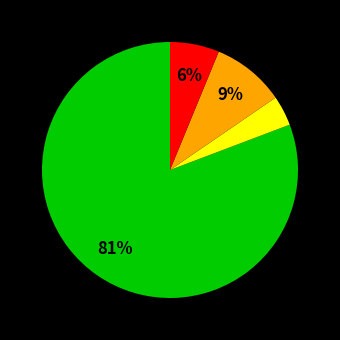

Count the number of slices in the pie.

4